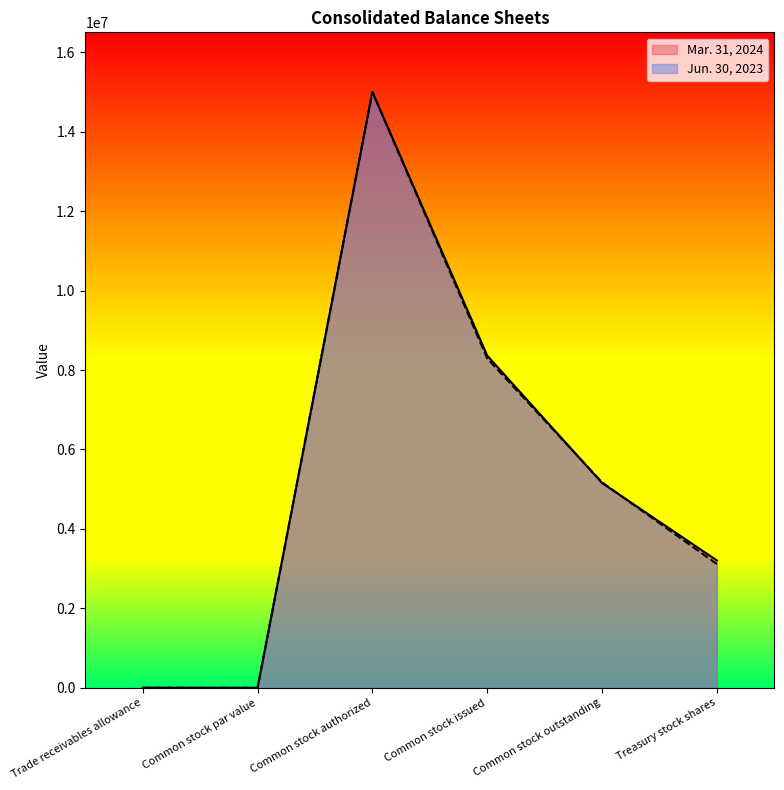

Rank the series by their average value, from lowest to highest.

Jun. 30, 2023, Mar. 31, 2024